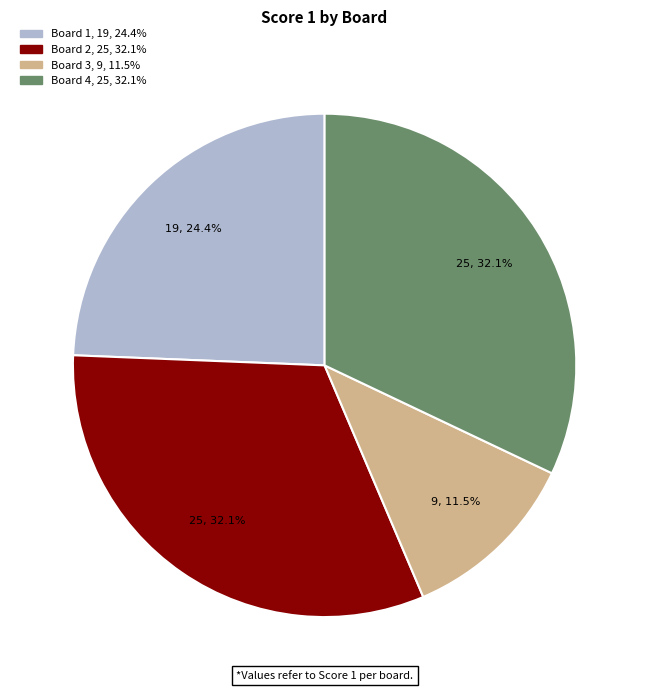

To the nearest percent, what portion does Board 2 represent?

32%